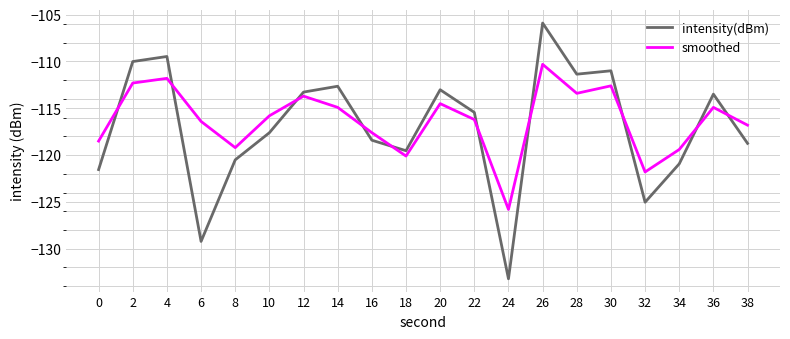

Reading right to left, what are all the values shown in this chart?

intensity(dBm): 38=-118.7	36=-113.5	34=-120.9	32=-125.0	30=-111.0	28=-111.4	26=-105.9	24=-133.2	22=-115.4	20=-113.0	18=-119.5	16=-118.4	14=-112.6	12=-113.3	10=-117.6	8=-120.5	6=-129.2	4=-109.5	2=-110.0	0=-121.5
smoothed: 38=-116.8	36=-114.9	34=-119.4	32=-121.8	30=-112.6	28=-113.4	26=-110.3	24=-125.8	22=-116.2	20=-114.5	18=-120.1	16=-117.6	14=-114.9	12=-113.7	10=-115.8	8=-119.2	6=-116.4	4=-111.8	2=-112.3	0=-118.5